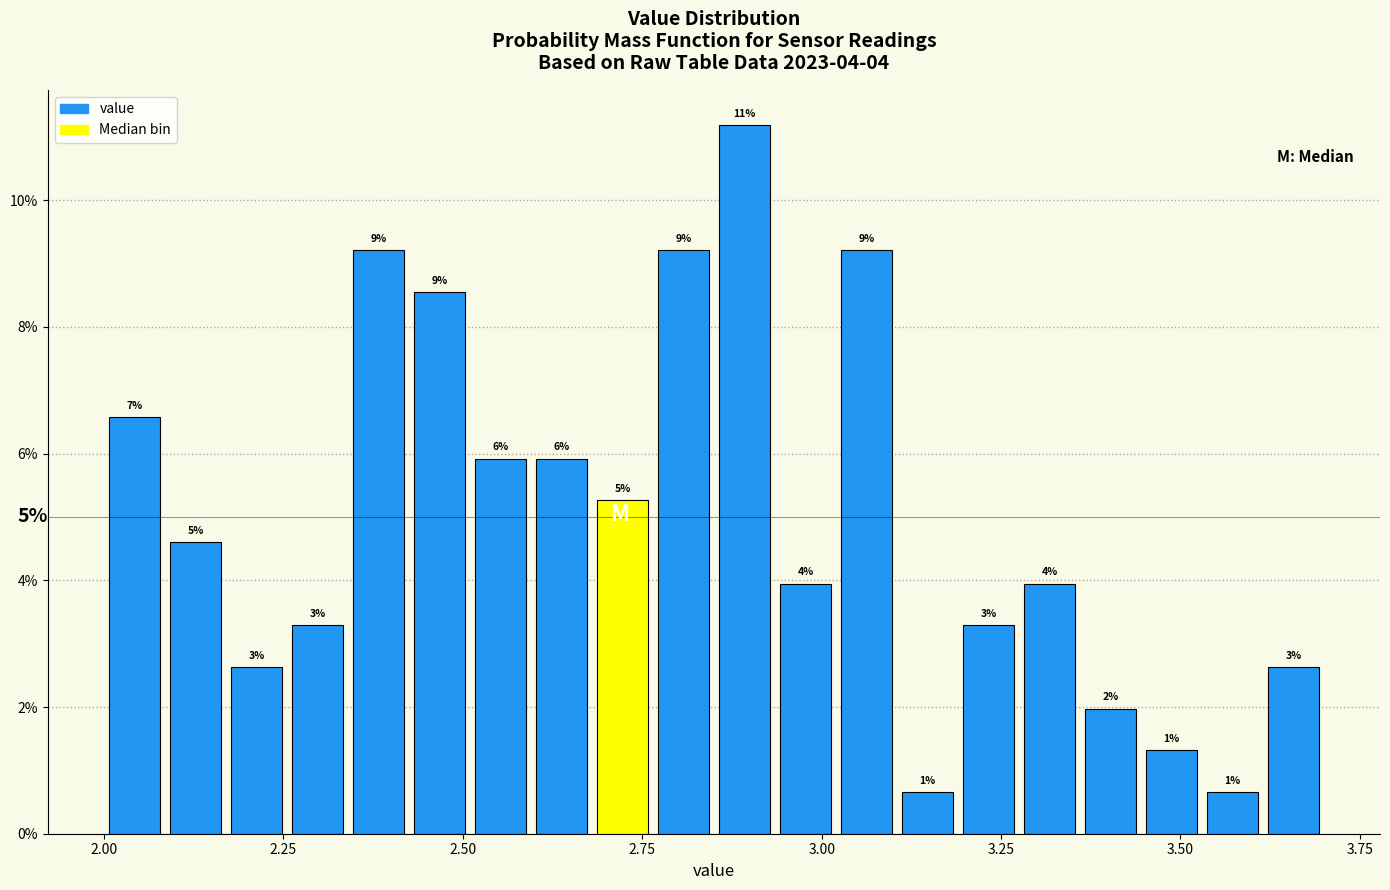

Read against the x-axis, roughly where is the centre of the tallest bar?

2.90